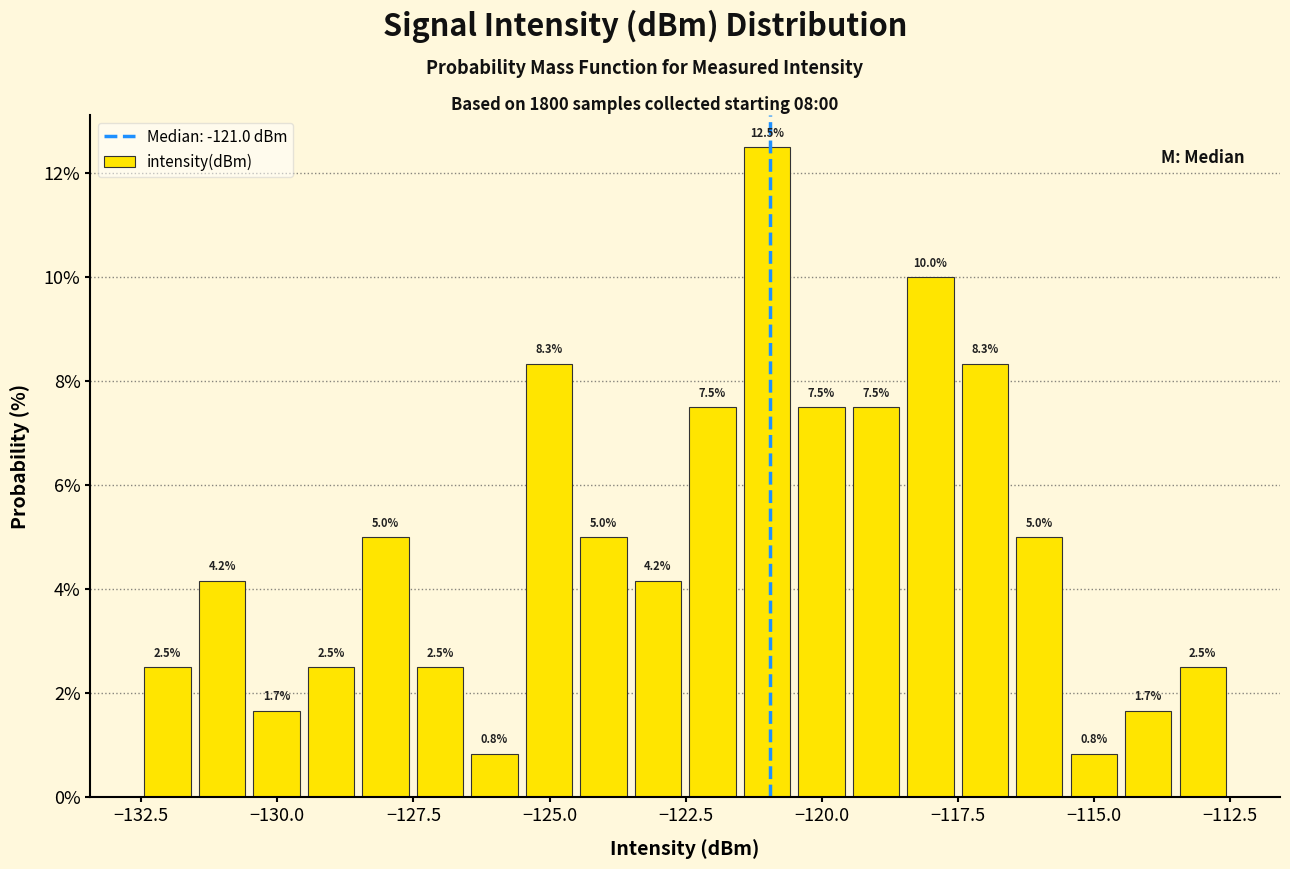

Around what value on the x-axis is the tallest bar? Give the approximate position of its centre, as read against the axis.

-121.0